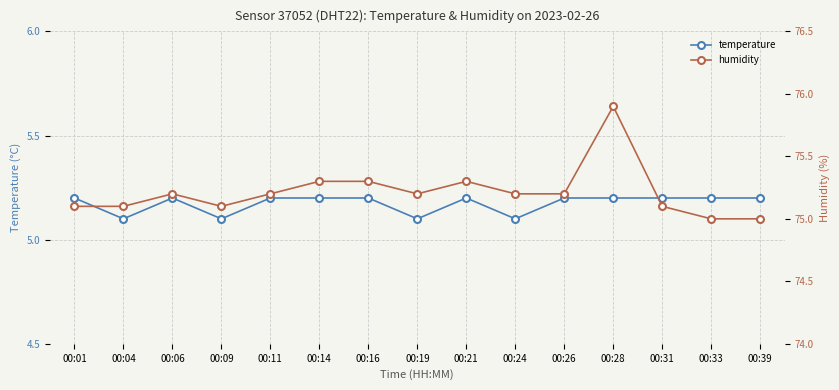

True or false: humidity and temperature cross at least once.

False